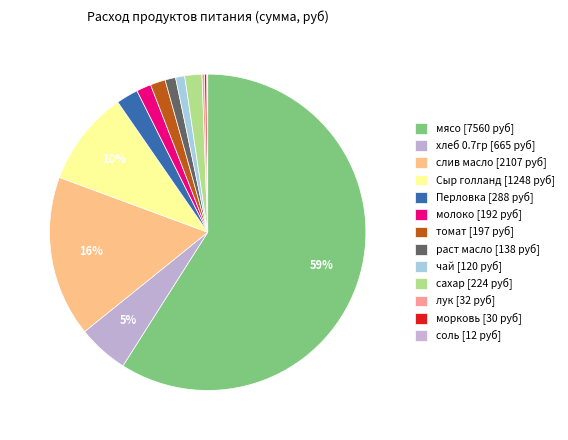

Between чай and морковь, which is larger?

чай